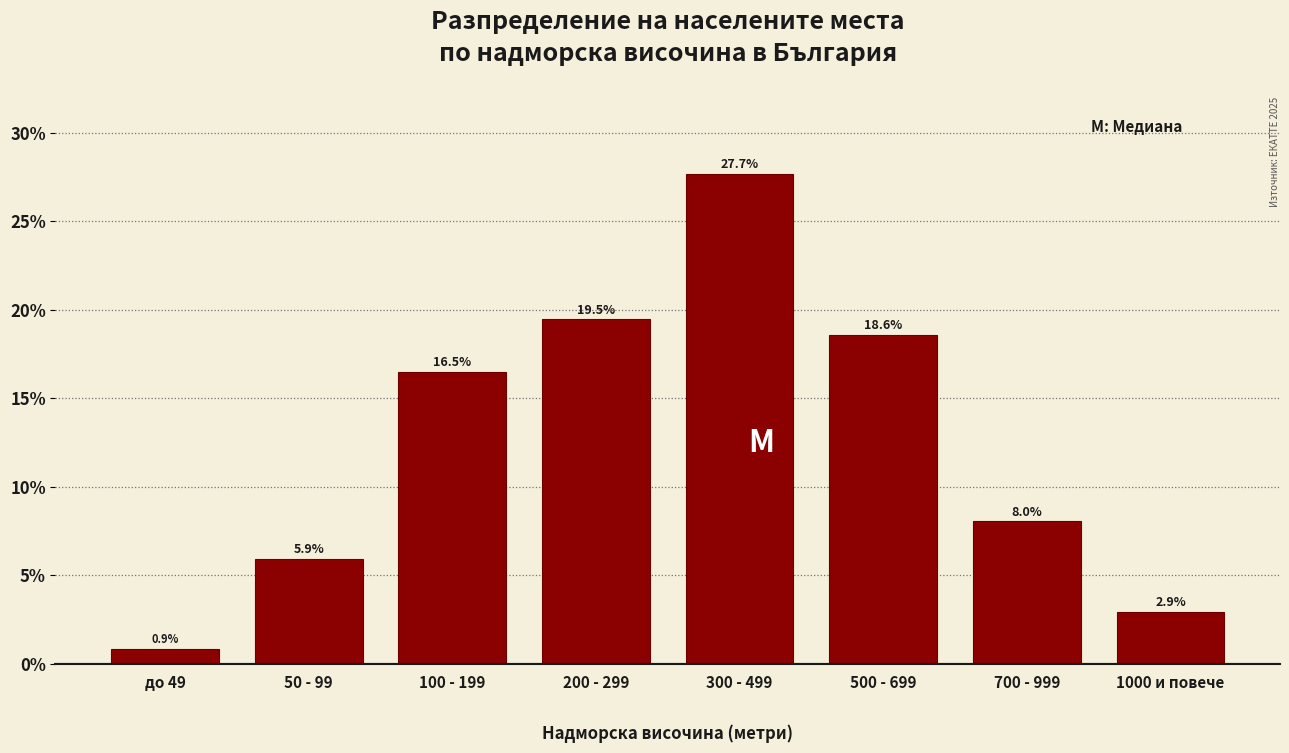

Reading left to right, extract all data points from this chart.

до 49=0.9	50 - 99=5.9	100 - 199=16.5	200 - 299=19.5	300 - 499=27.7	500 - 699=18.6	700 - 999=8.0	1000 и повече=2.9